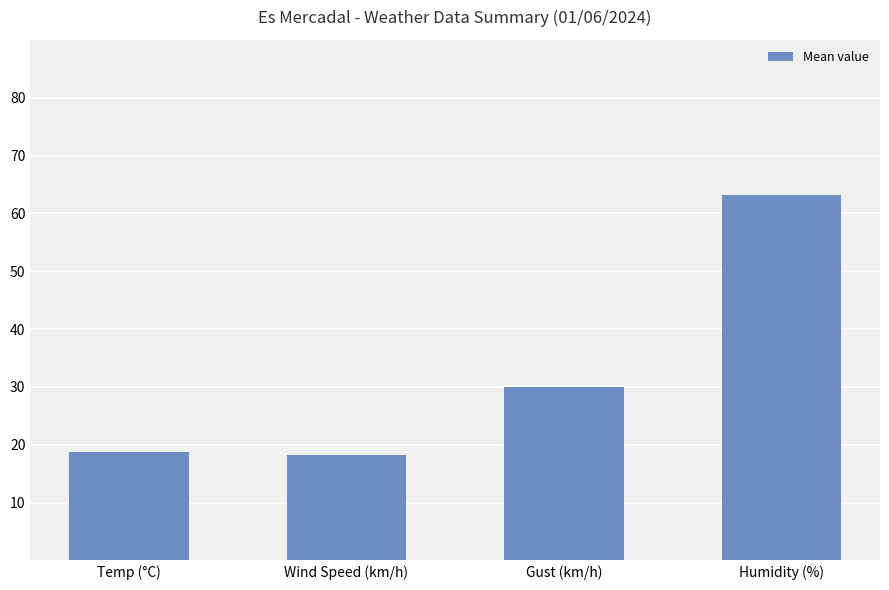

The chart shows a value of 5.1 at Temp (°C). True or false?

False